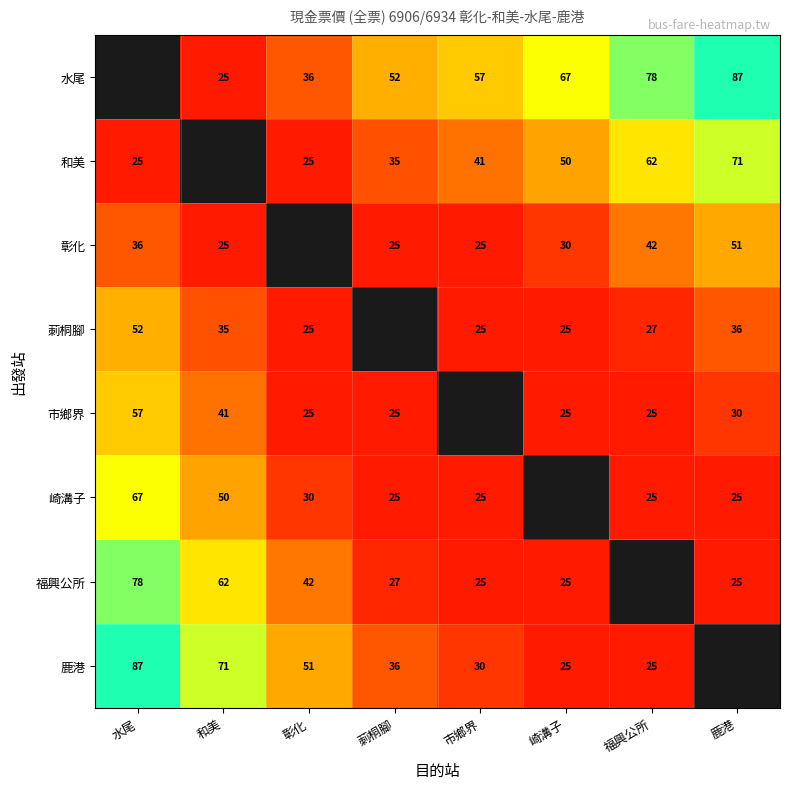

True or false: 莿桐腳 has a value of 35 at 和美.

True